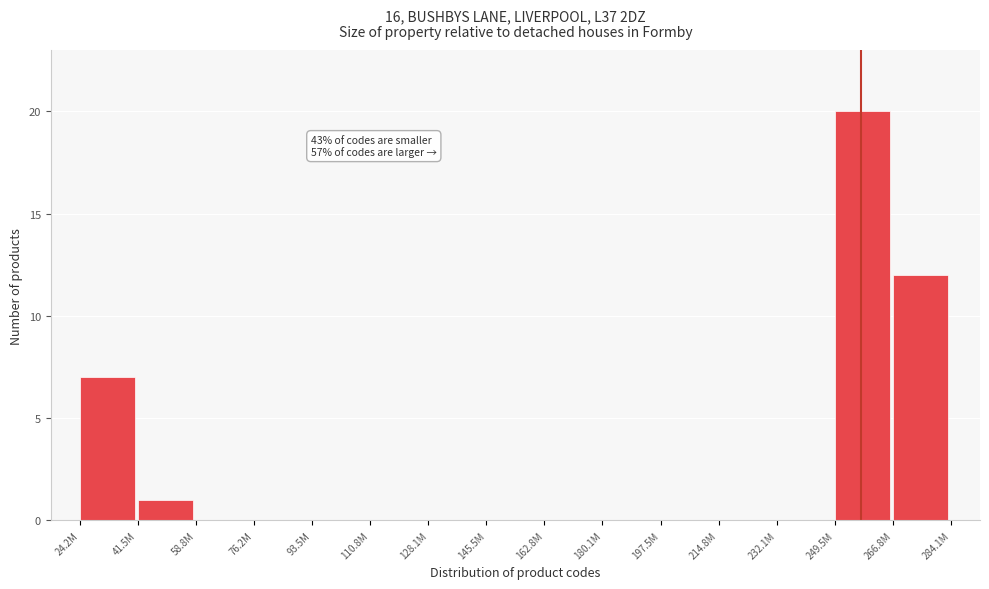

Reading left to right, extract all data points from this chart.

24.2M=7	41.5M=1	58.8M=0	76.2M=0	93.5M=0	110.8M=0	128.1M=0	145.5M=0	162.8M=0	180.1M=0	197.5M=0	214.8M=0	232.1M=0	249.5M=20	266.8M=12